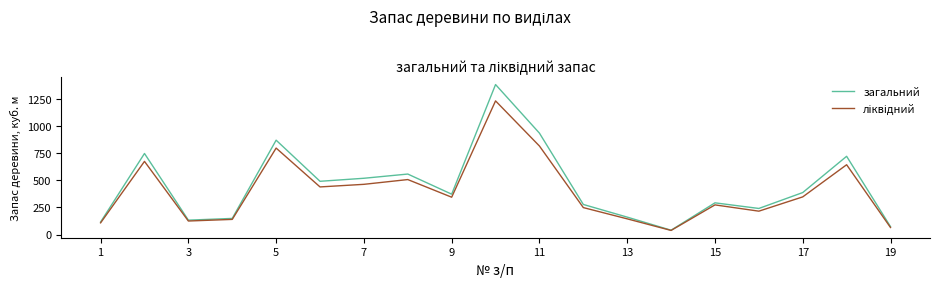

Which series has the widest spread of values?

загальний